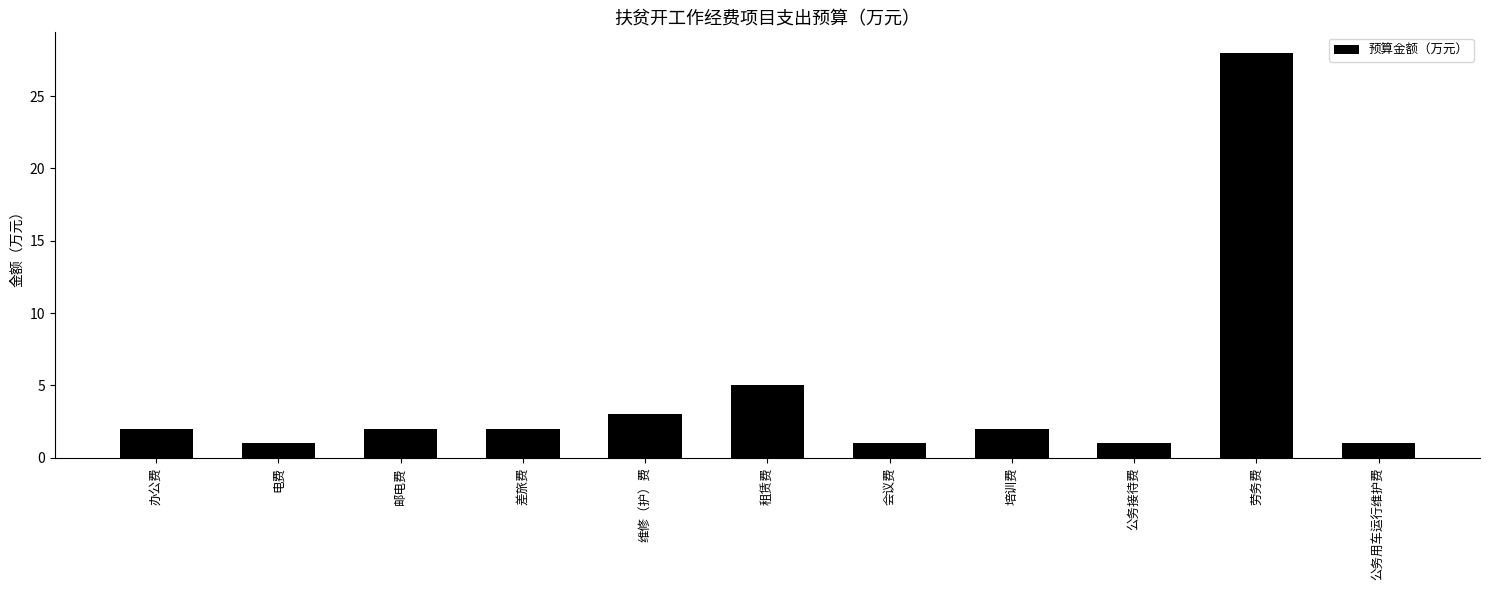

What is the greatest value displayed?

28